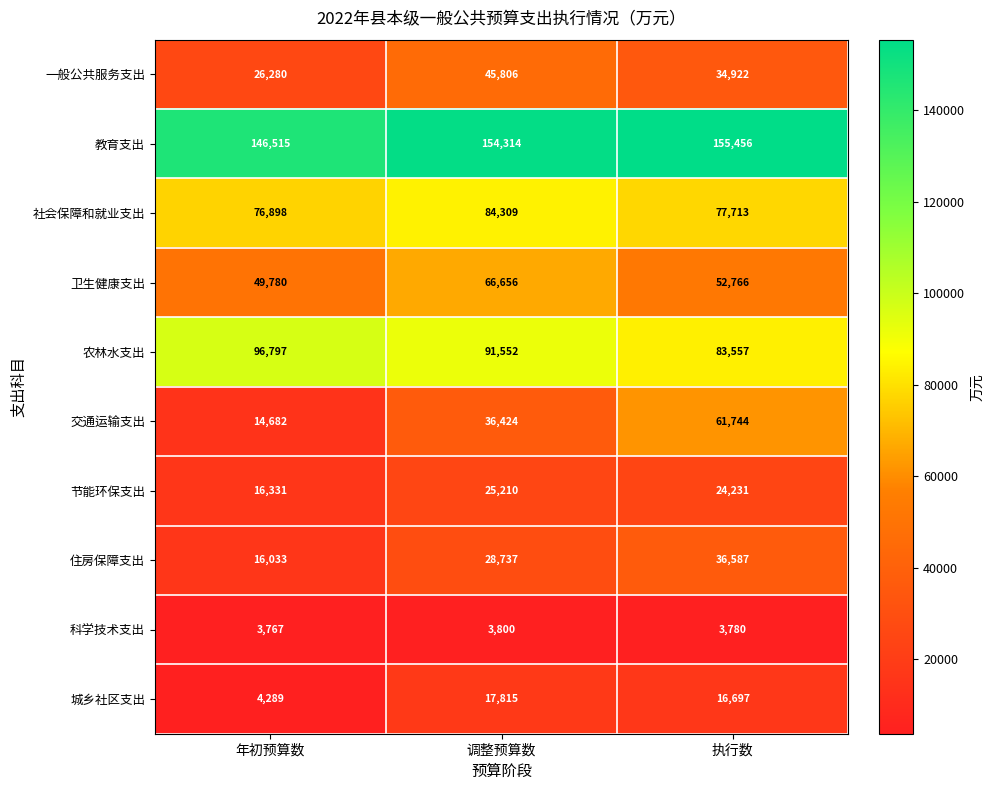

True or false: 教育支出 has a value of 244814 at 调整预算数.

False